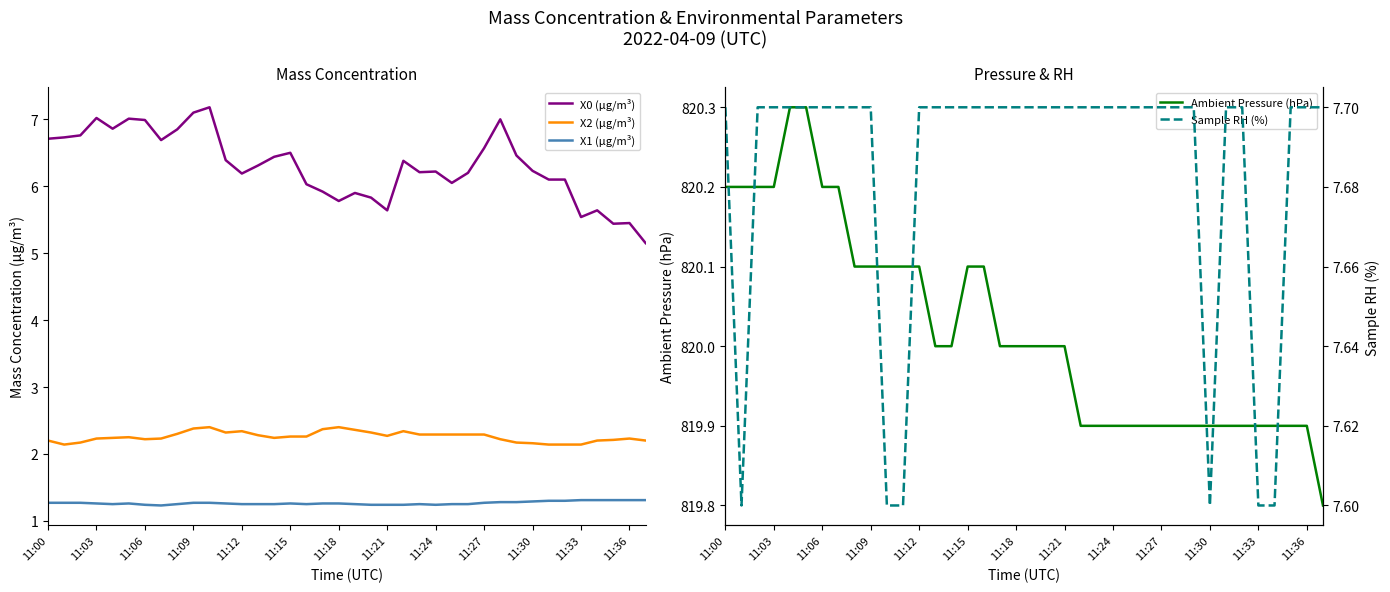

What position from the left is 28?

29